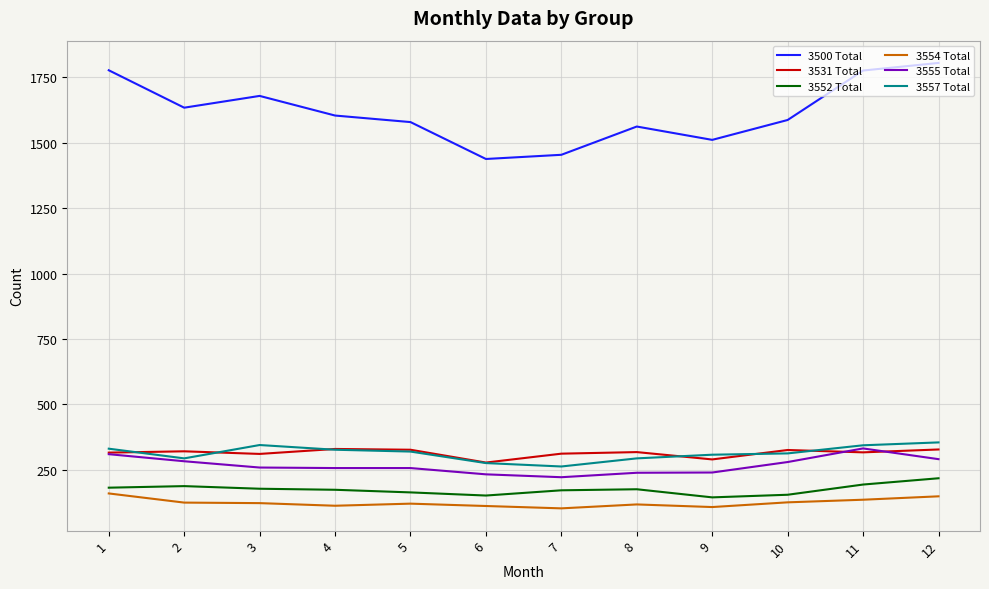

What are all the series names shown in the legend?

3500 Total, 3531 Total, 3552 Total, 3554 Total, 3555 Total, 3557 Total